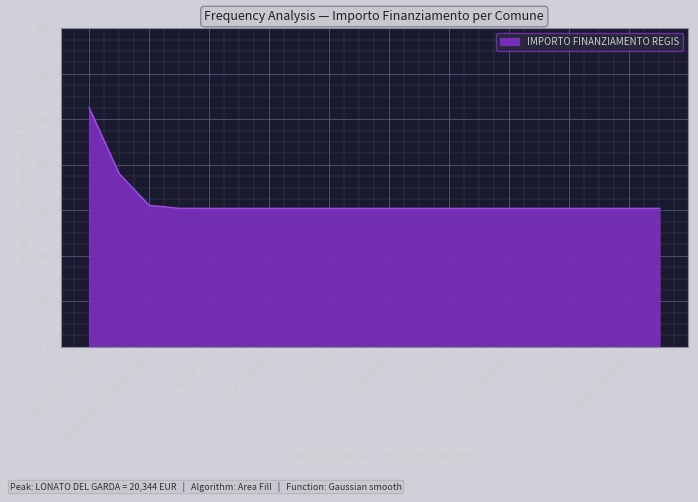

Which category has the highest value across all series?

LONATO DEL GARDA